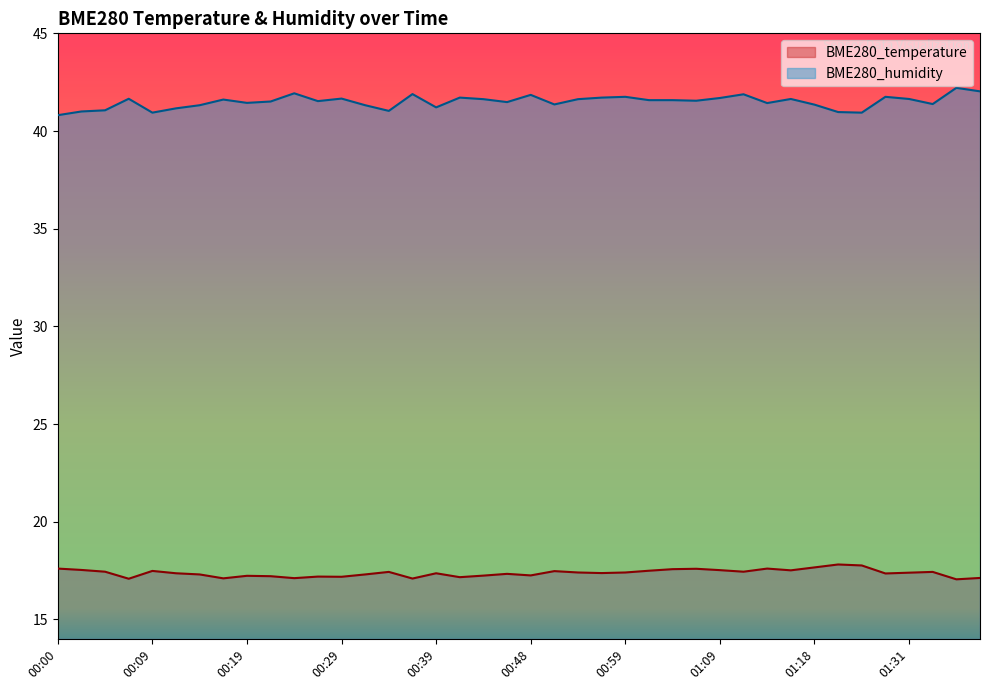

What is the total value across all series at 01:21?

58.8